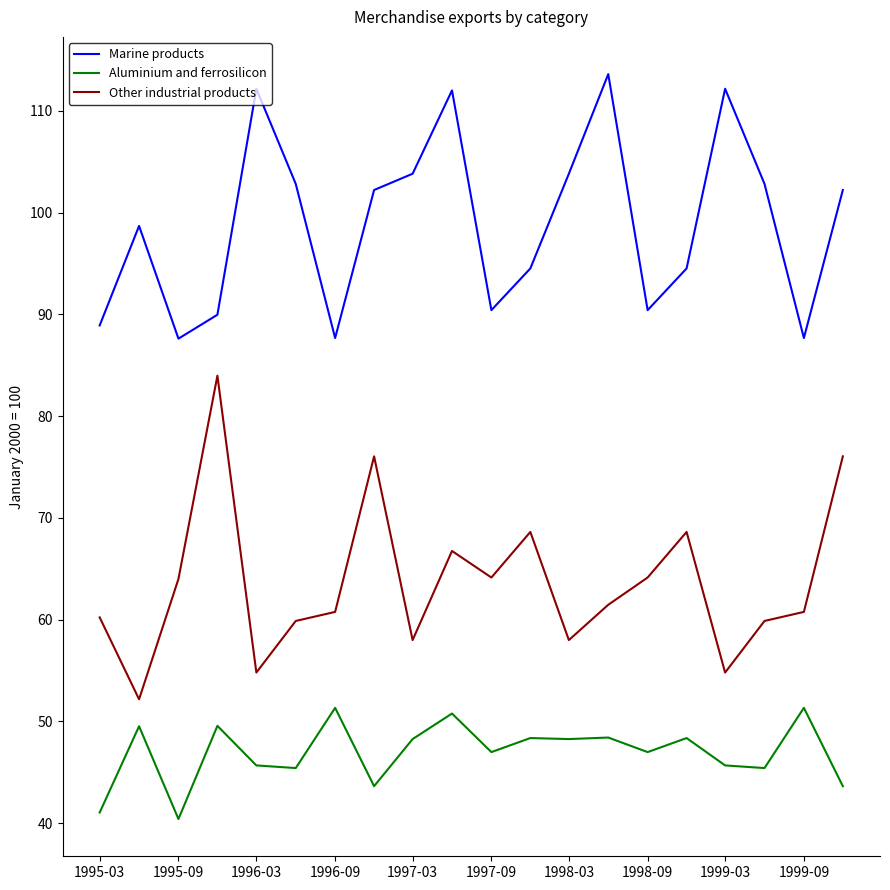

What is the difference between the maximum and minimum values in the Marine products series?

26.0